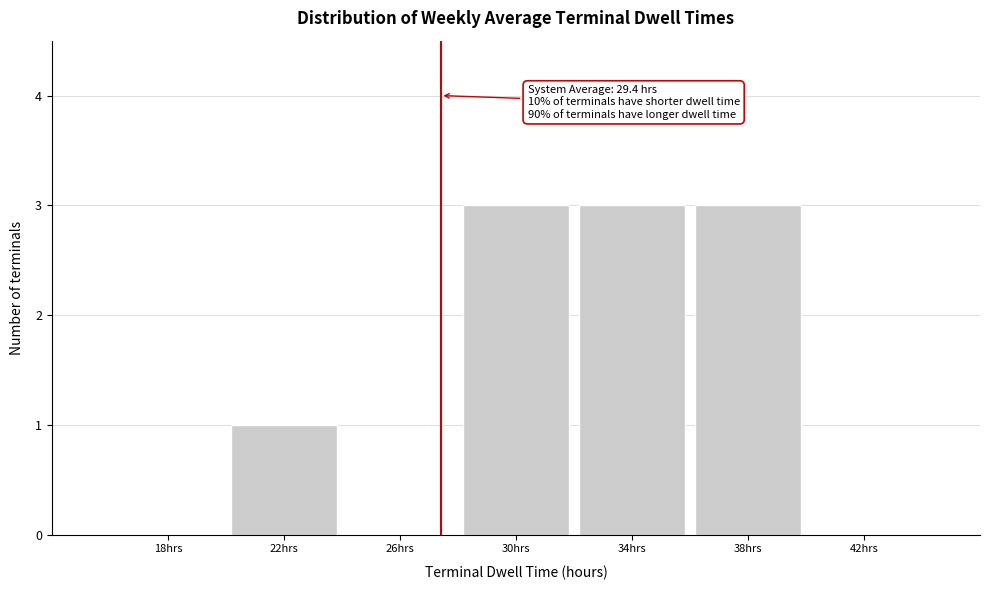

Reading right to left, extract all data points from this chart.

42hrs=0	38hrs=3	34hrs=3	30hrs=3	26hrs=0	22hrs=1	18hrs=0